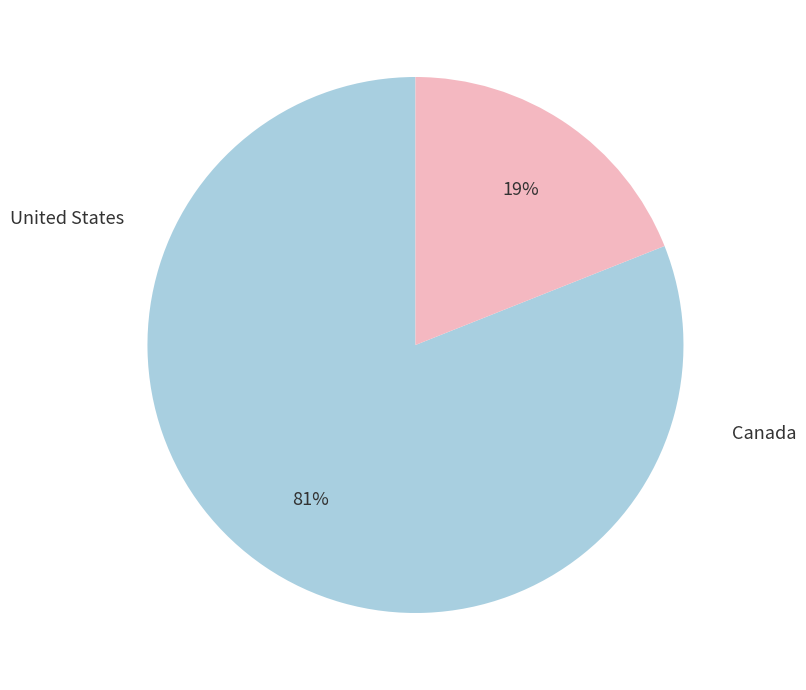

To the nearest percent, what is the difference between the largest and smallest slice percentages?

62%